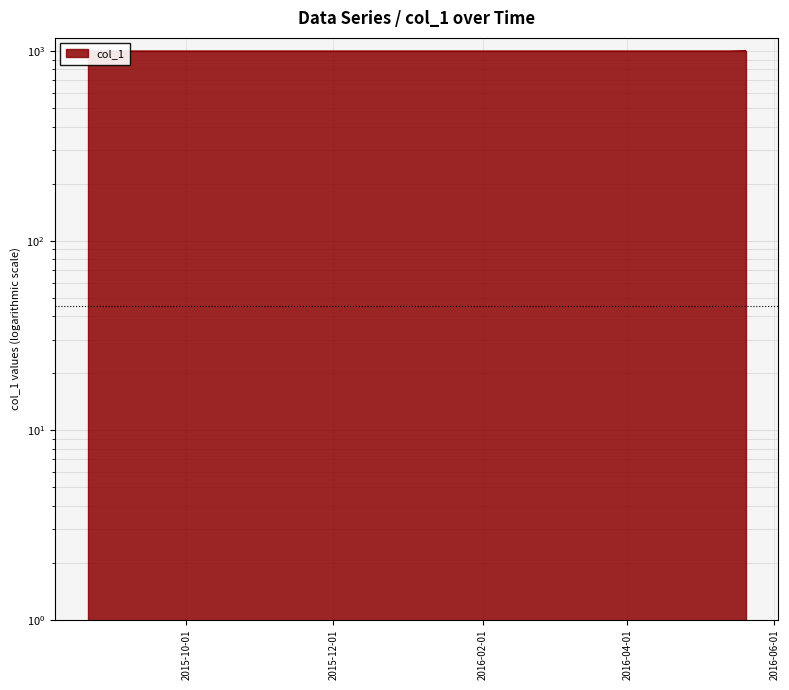

What is the label of the 26th point from the right?

27/11/2015